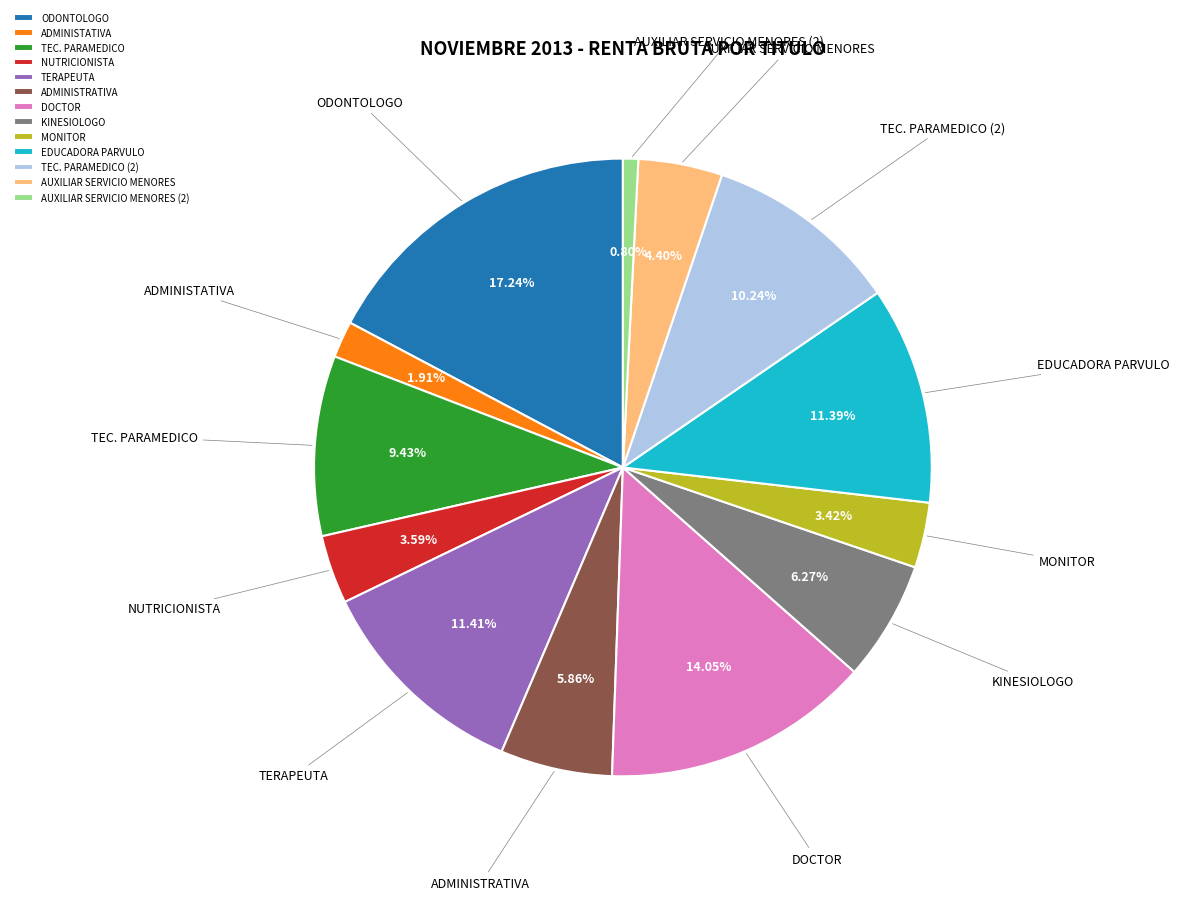

Is the sum of KINESIOLOGO and TEC. PARAMEDICO (2) greater than half?

No